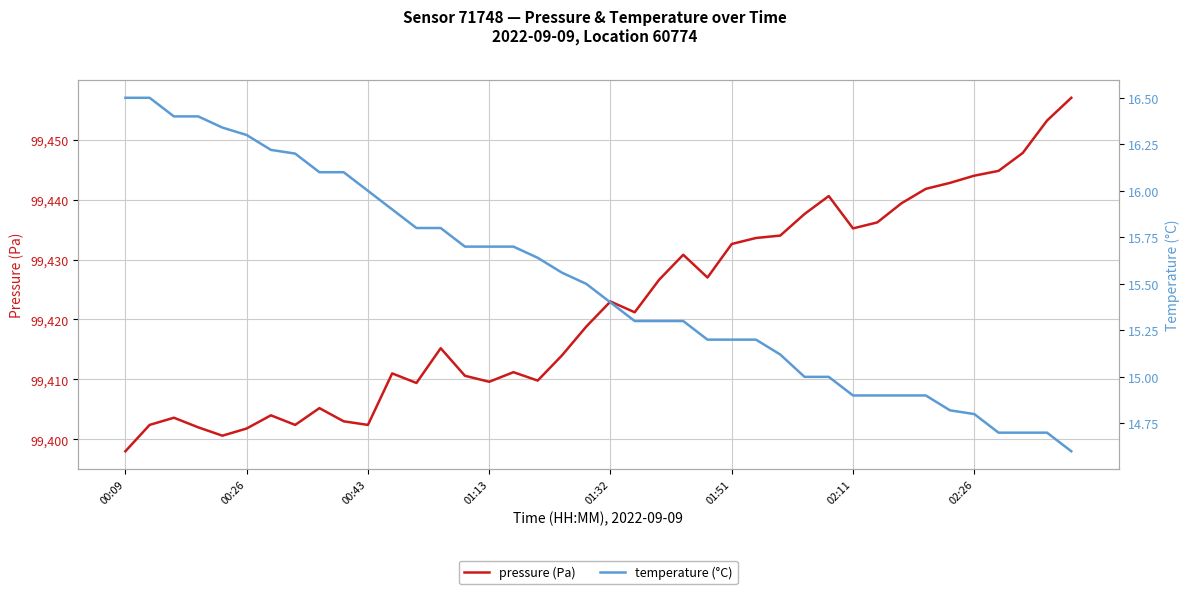

Which series has the largest total across all categories?

pressure (Pa)